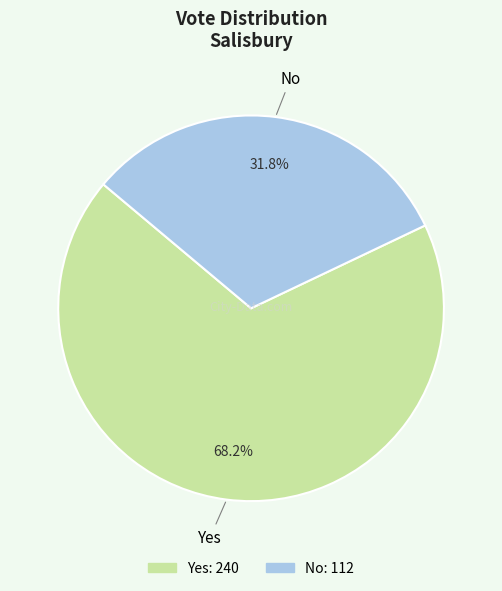

Which has a higher value, No or Yes?

Yes